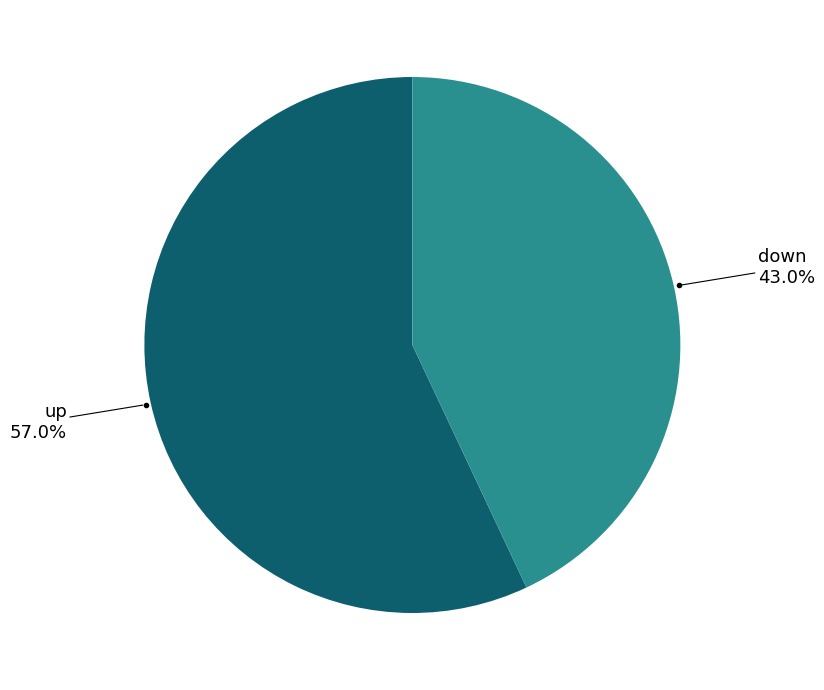

Is there a majority slice in this chart?

Yes